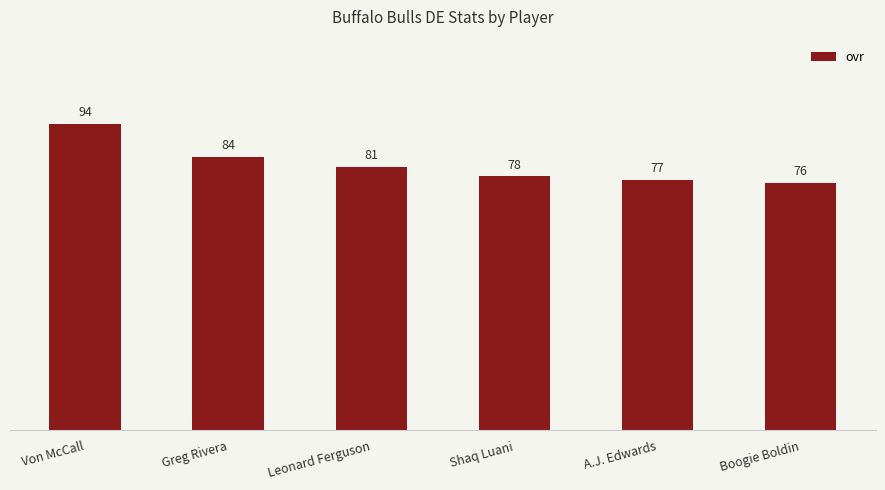

What is the difference between the maximum and second lowest values?

17